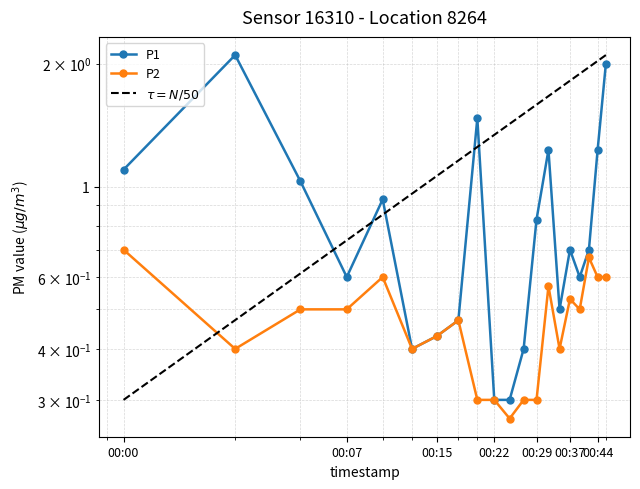

How many interior local peaks does the P2 series have?

5